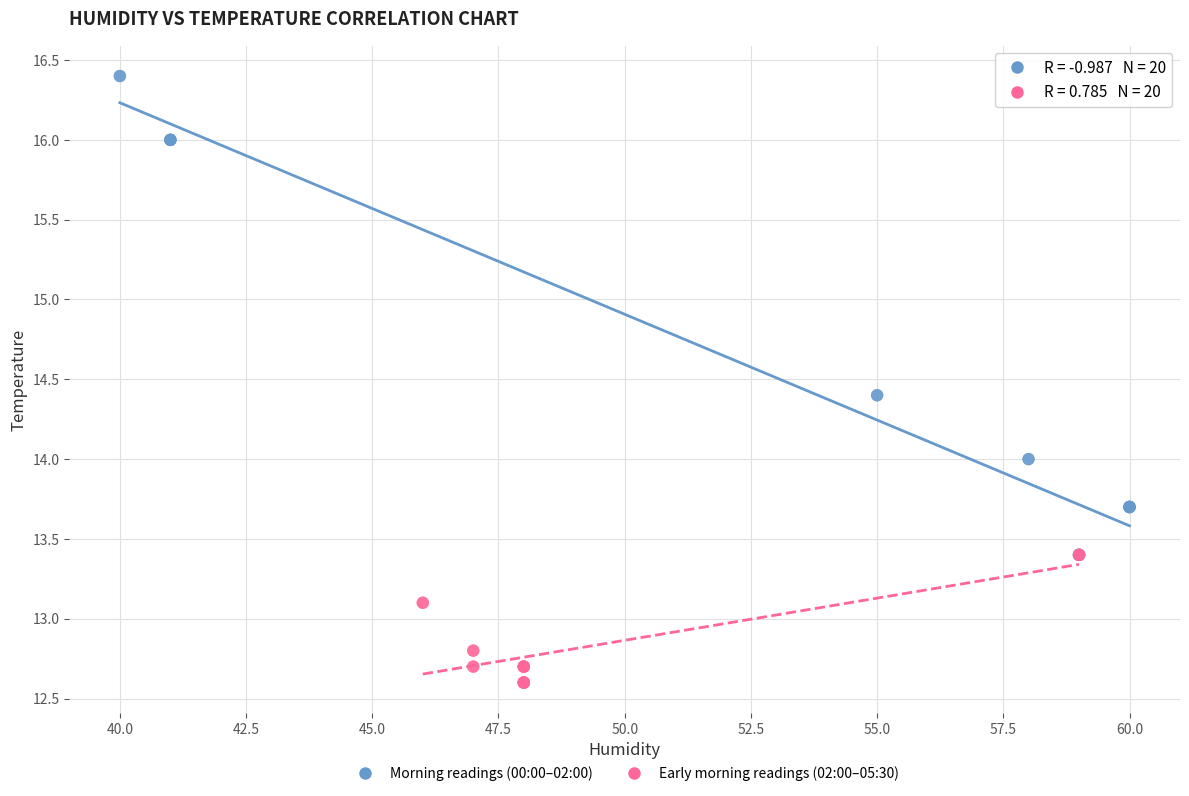

Which series contains the lowest Y value?

Early morning readings (02:00–05:30)